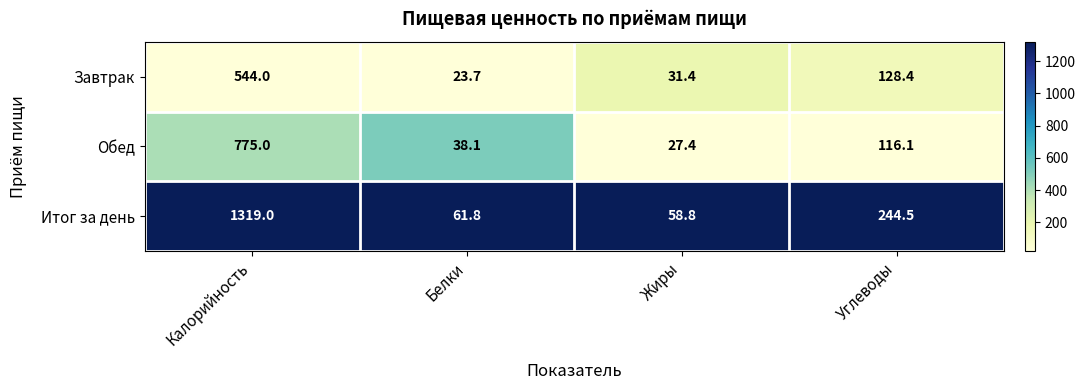

How many series are shown in this chart?

3